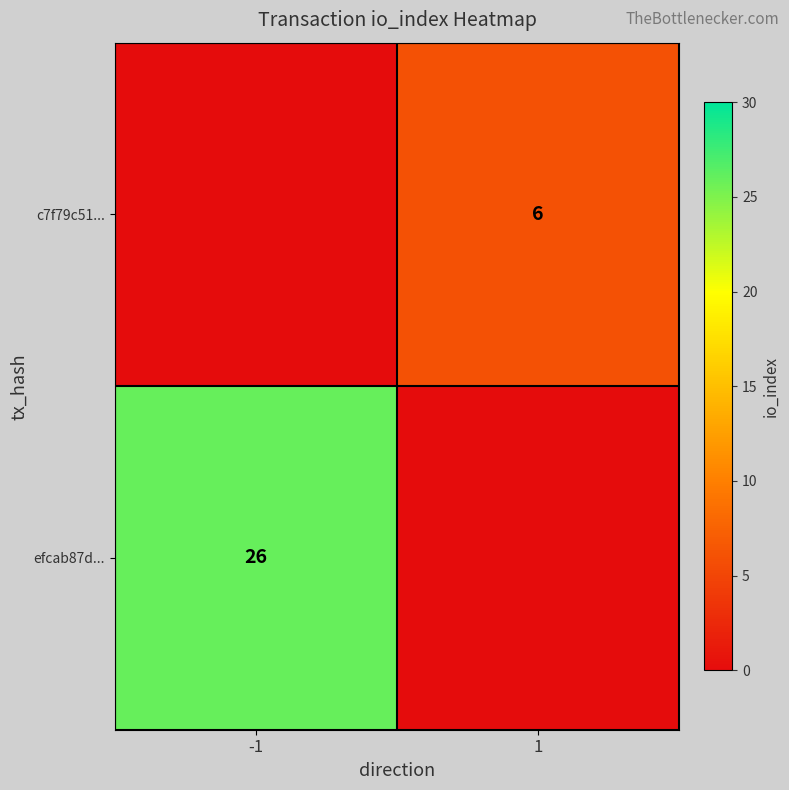

The value of c7f79c51... at 1 is 6. True or false?

True